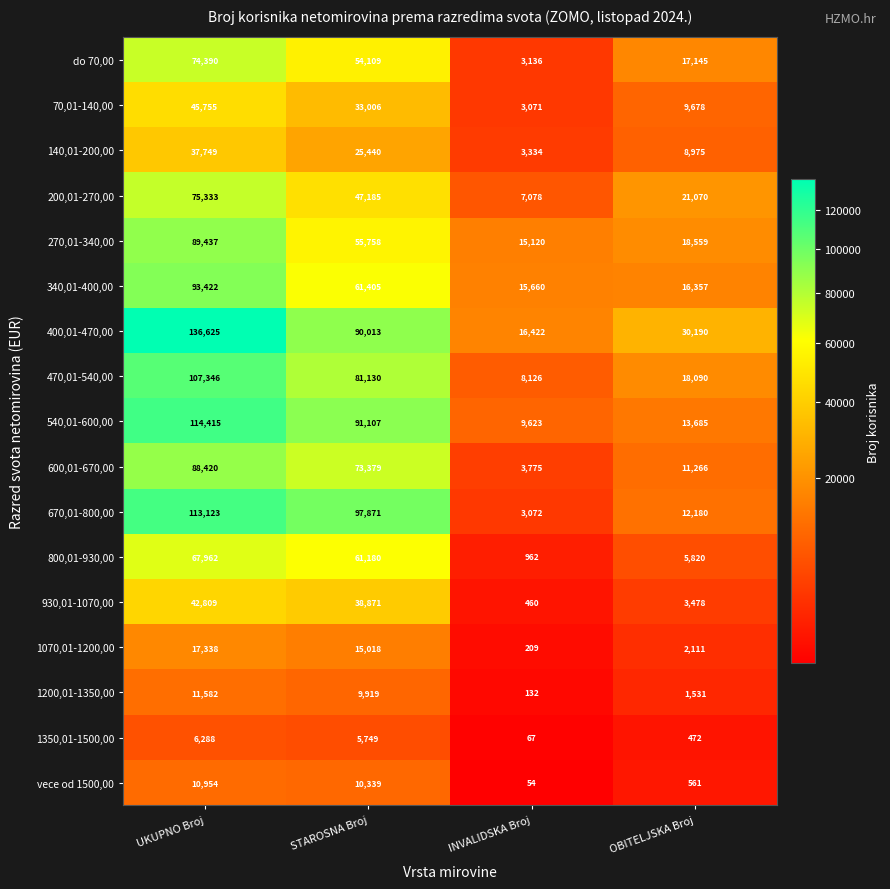

The vece od 1500,00 series shows 95 at INVALIDSKA Broj. True or false?

False